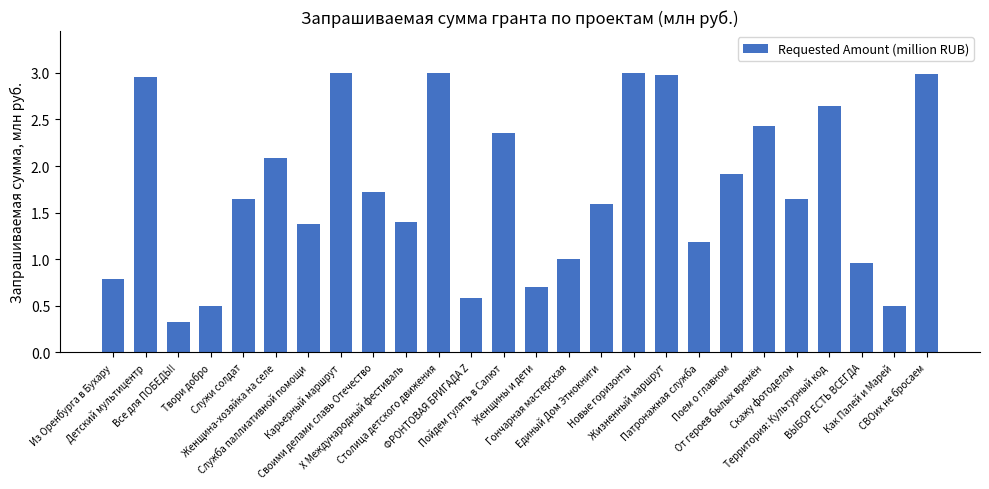

What is the value of the 3rd bar from the left?

0.3